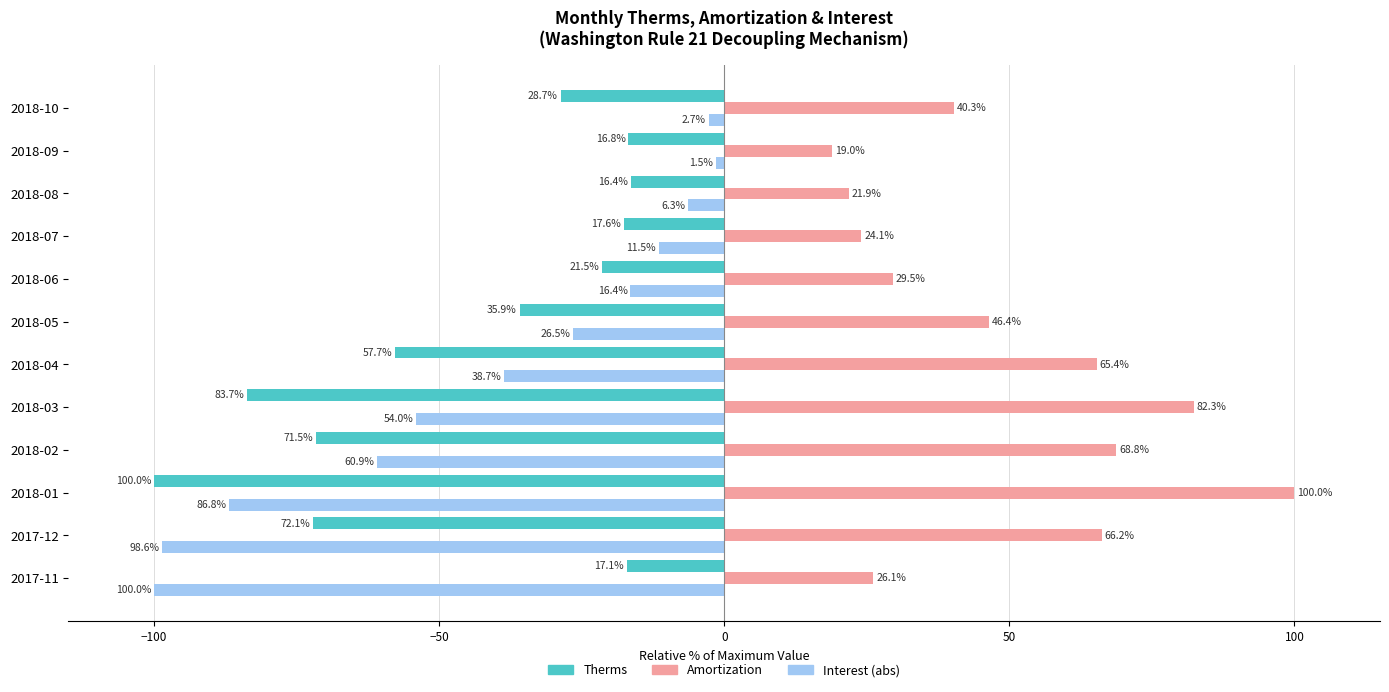

What are all the series names shown in the legend?

Therms, Amortization, Interest (abs)